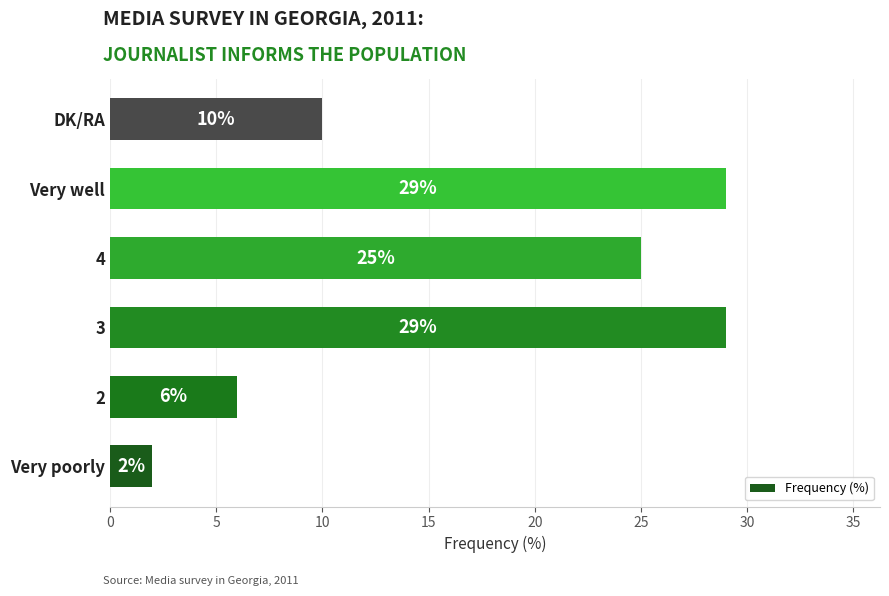

What is the minimum value shown in the chart?

2